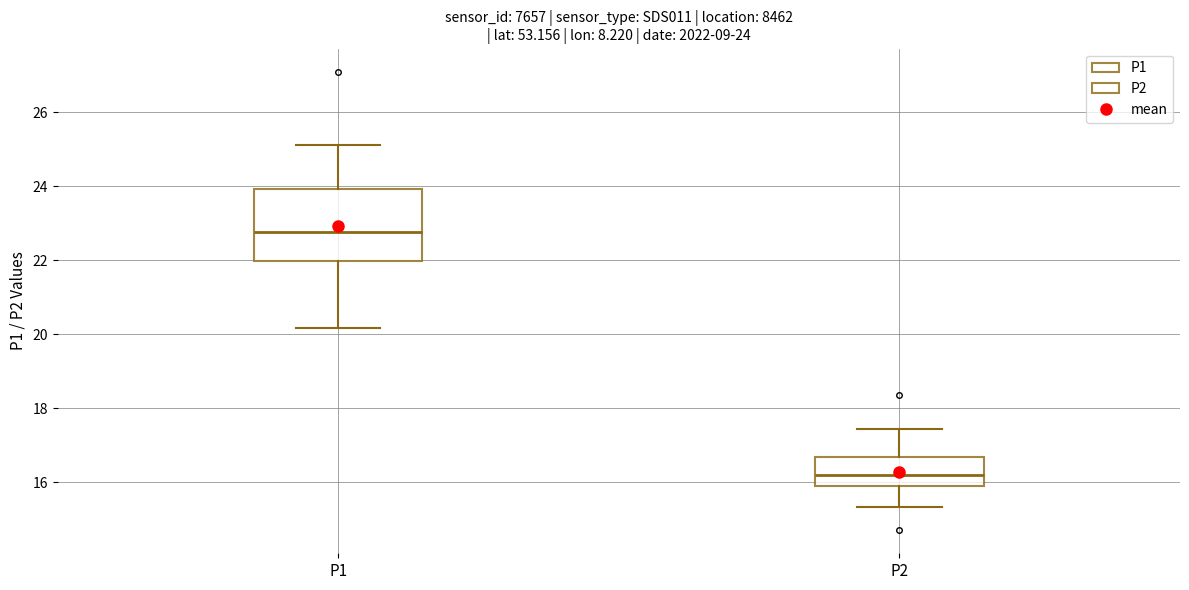

Which box is the tallest, from its lower edge to its upper edge?

P1